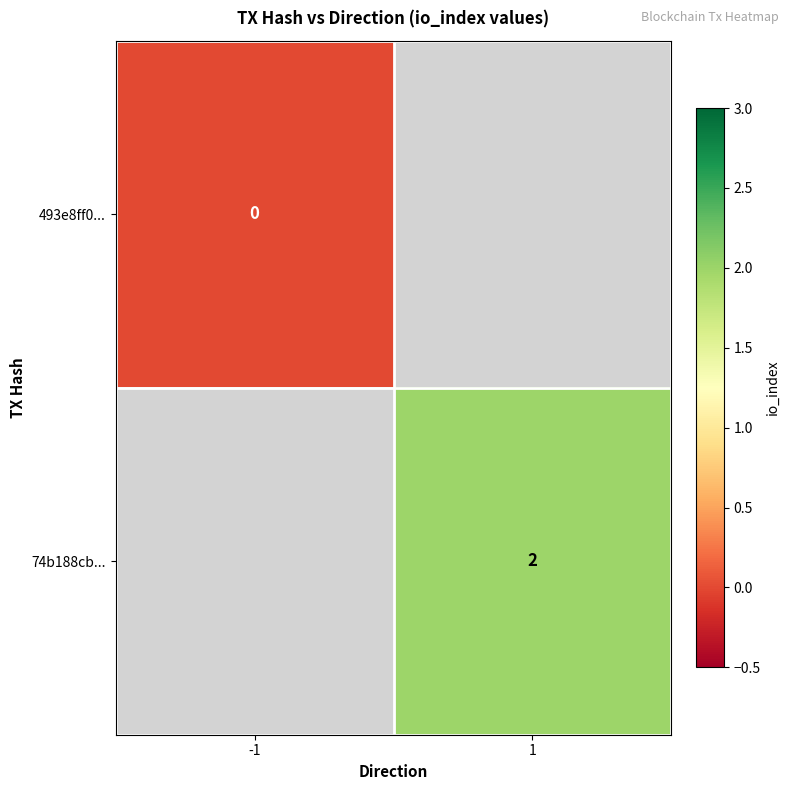

Is it true that 74b188cb... equals 3 at 1?

False